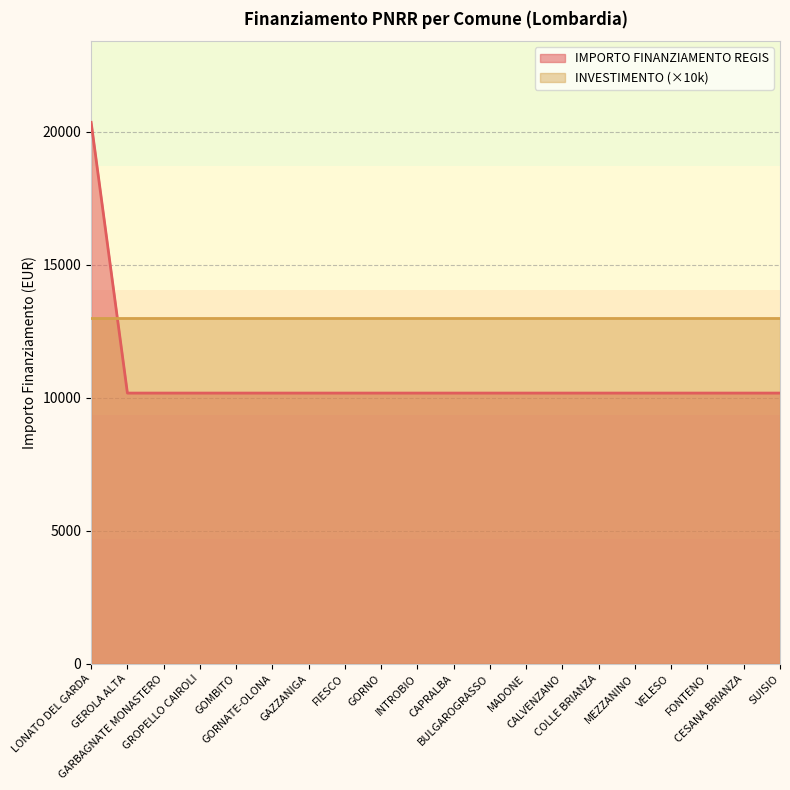

Reading left to right, list all the values displayed in this chart.

20344	10172	10172	10172	10172	10172	10172	10172	10172	10172	10172	10172	10172	10172	10172	10172	10172	10172	10172	10172